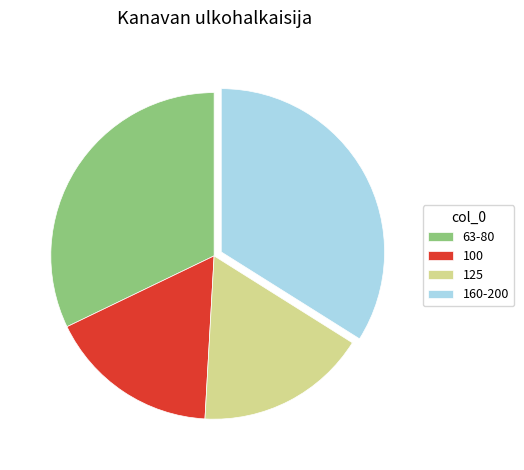

Between 63-80 and 100, which is larger?

63-80